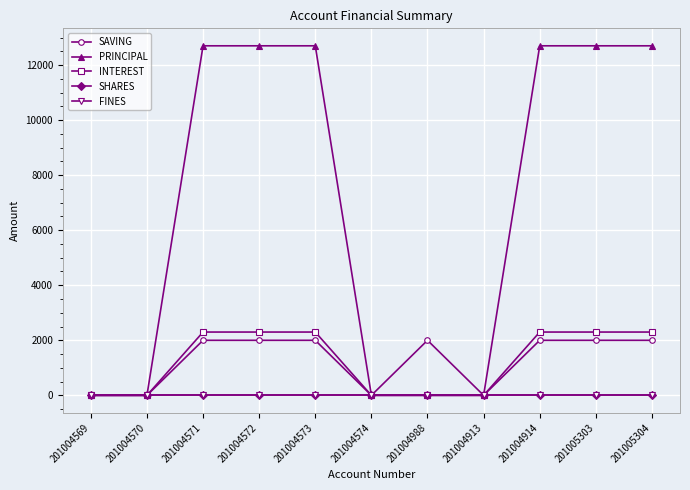

Does the chart have visible grid lines?

Yes